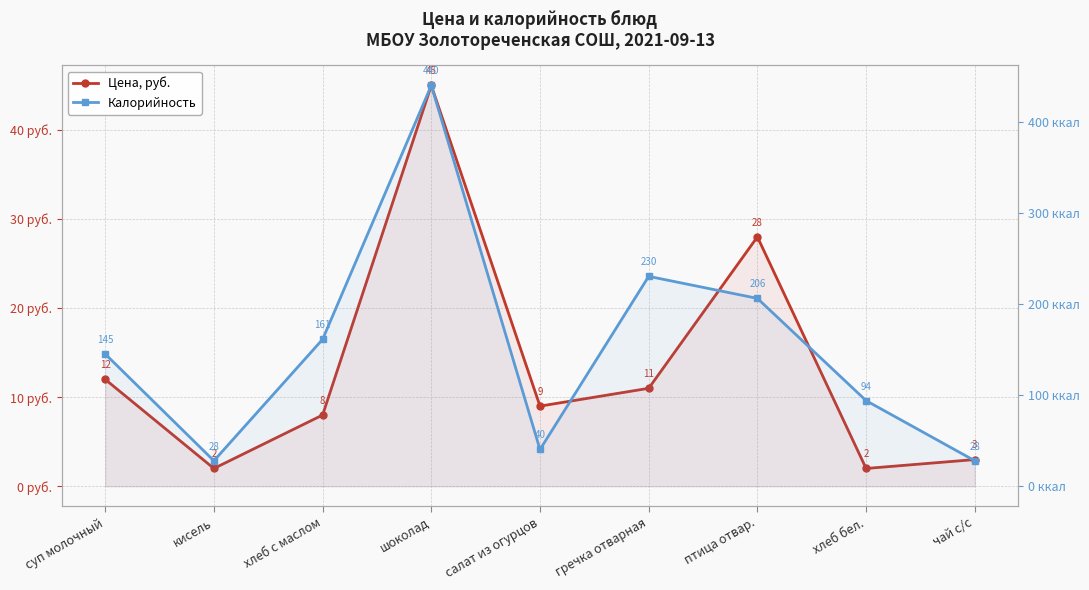

What is the label of the 2nd point from the right?

хлеб бел.